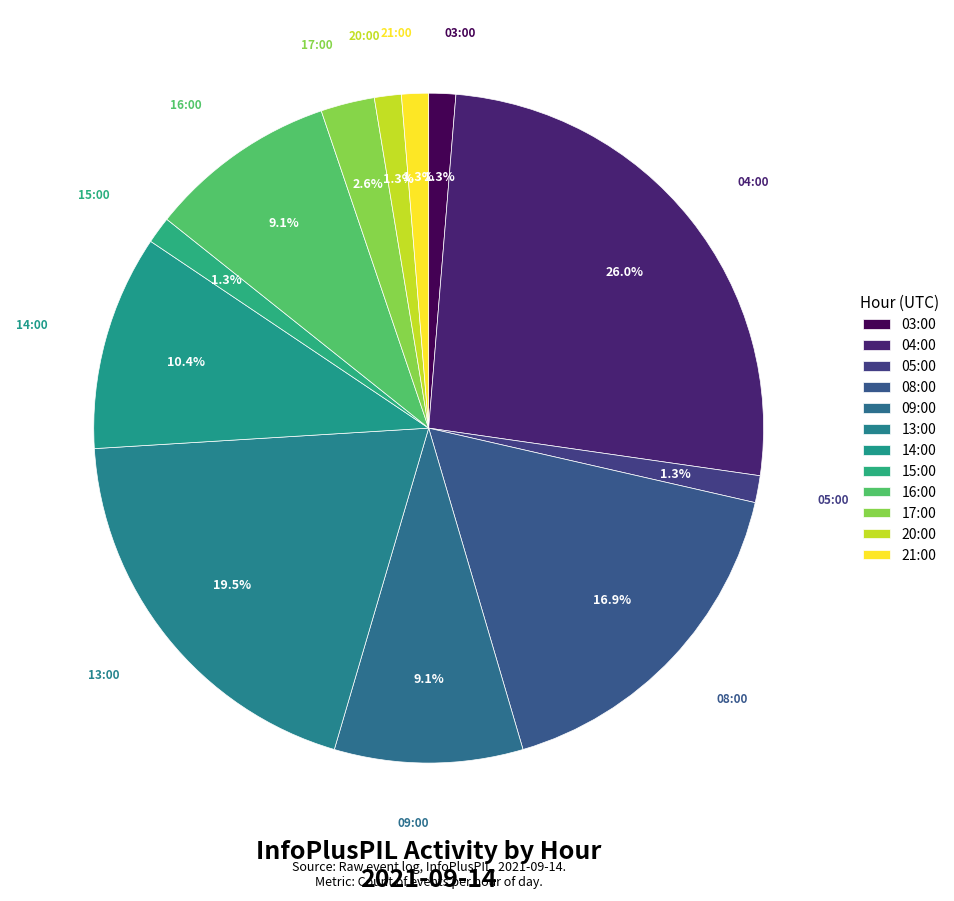

Is the sum of 13:00 and 08:00 greater than half?

No